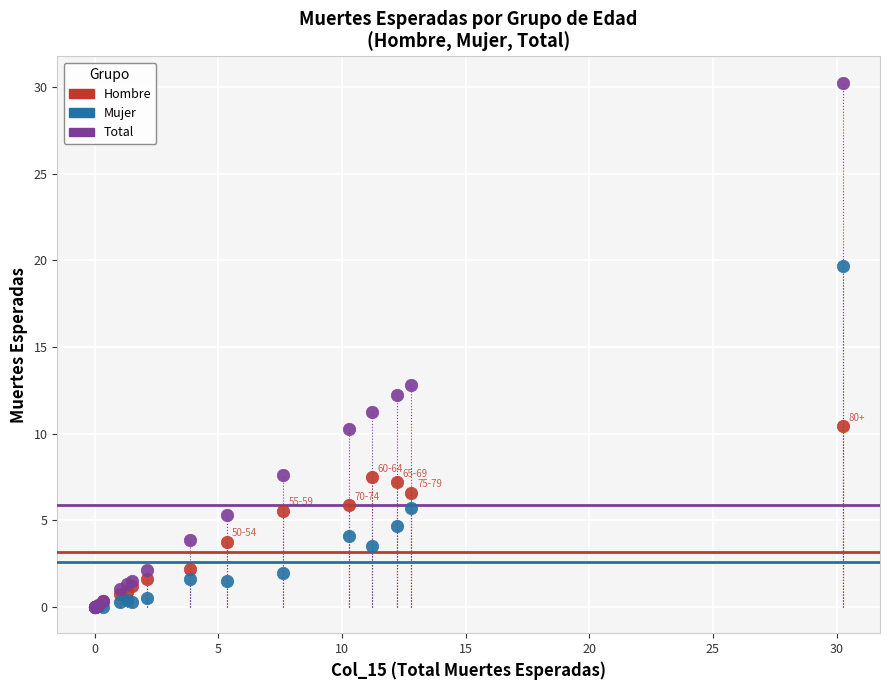

In the Total series, what Y value is closest to 15?

12.8